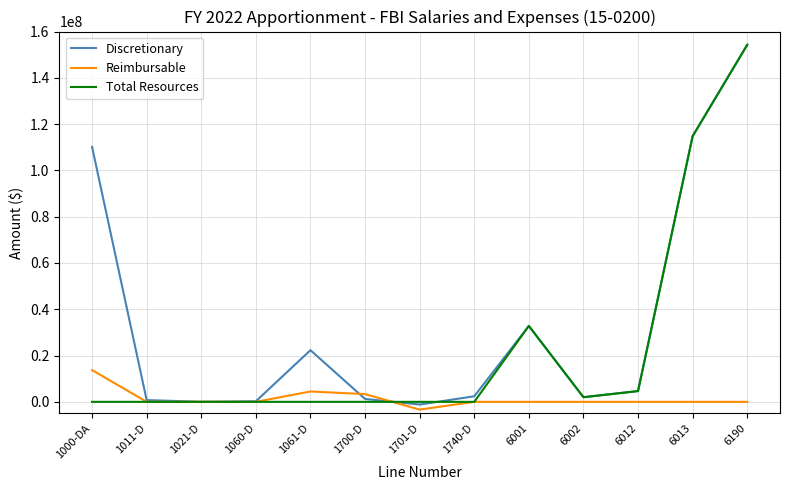

What is the difference between the maximum and minimum values in the Total Resources series?

154264534